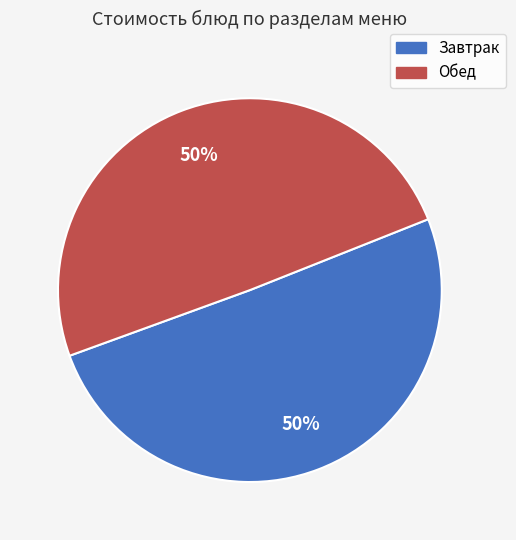

To the nearest percent, what is the average slice percentage?

50%